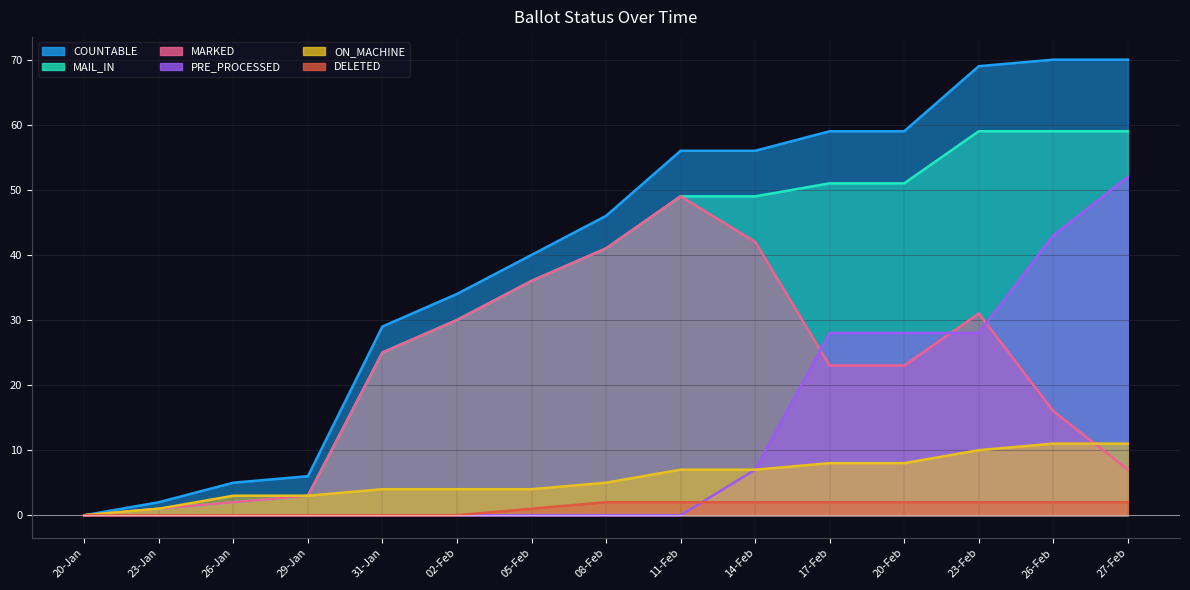

What is the difference between the COUNTABLE values at 23-Jan and 26-Jan?

3